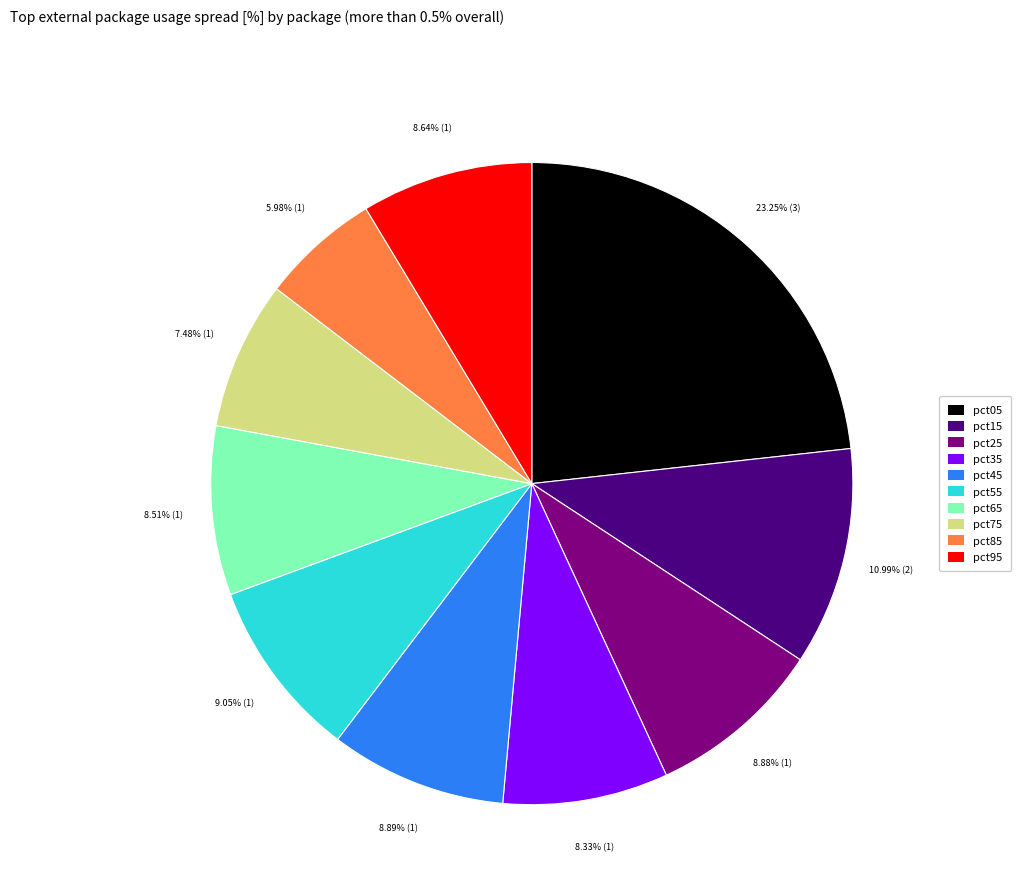

Between pct55 and pct35, which is larger?

pct55